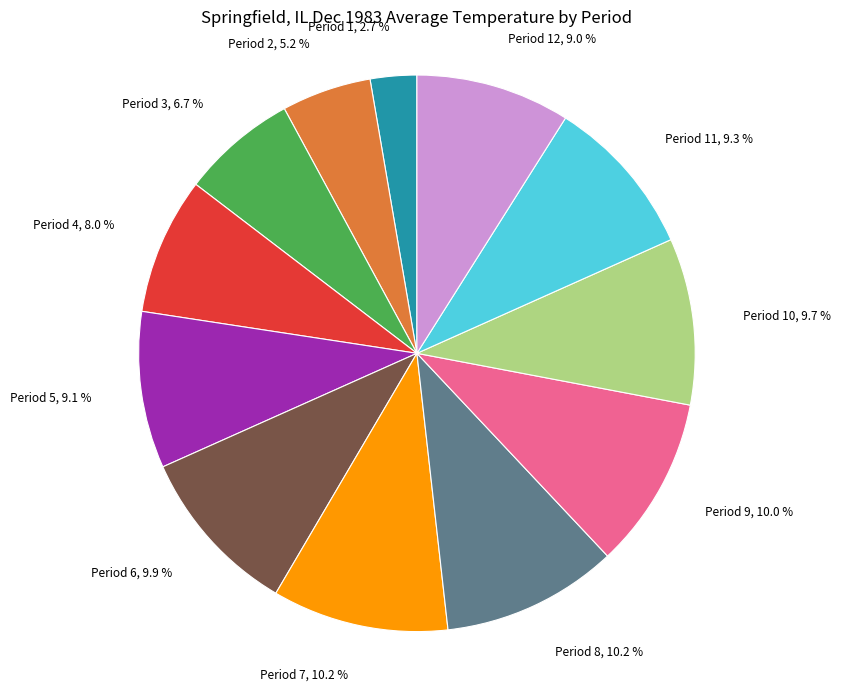

Is there any slice that represents more than half of the pie?

No